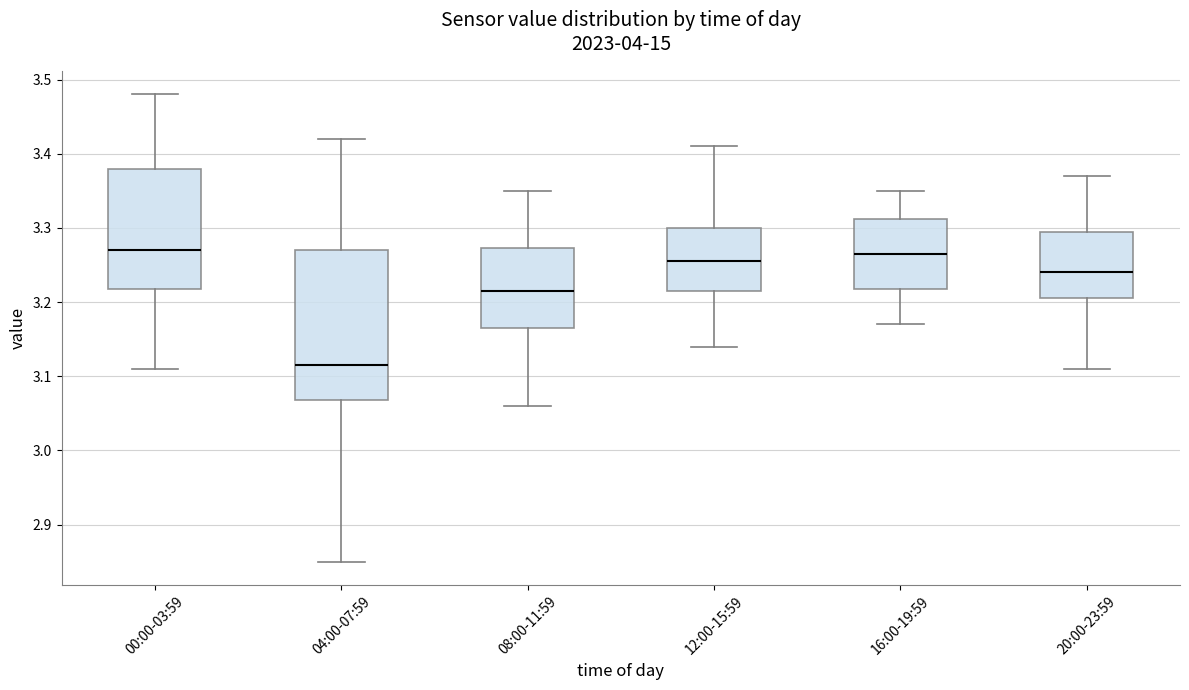

Reading left to right, read every box against the y-axis: the position of its median line, the range the box covers, and the ends of its whiskers. The values are not printed on the chart, so give them approximately, as read against the axis.

00:00-03:59: median 3.27, box 3.22 to 3.38, whiskers 3.11 to 3.48
04:00-07:59: median 3.12, box 3.07 to 3.27, whiskers 2.85 to 3.42
08:00-11:59: median 3.22, box 3.17 to 3.27, whiskers 3.06 to 3.35
12:00-15:59: median 3.26, box 3.22 to 3.30, whiskers 3.14 to 3.41
16:00-19:59: median 3.27, box 3.22 to 3.31, whiskers 3.17 to 3.35
20:00-23:59: median 3.24, box 3.21 to 3.30, whiskers 3.11 to 3.37